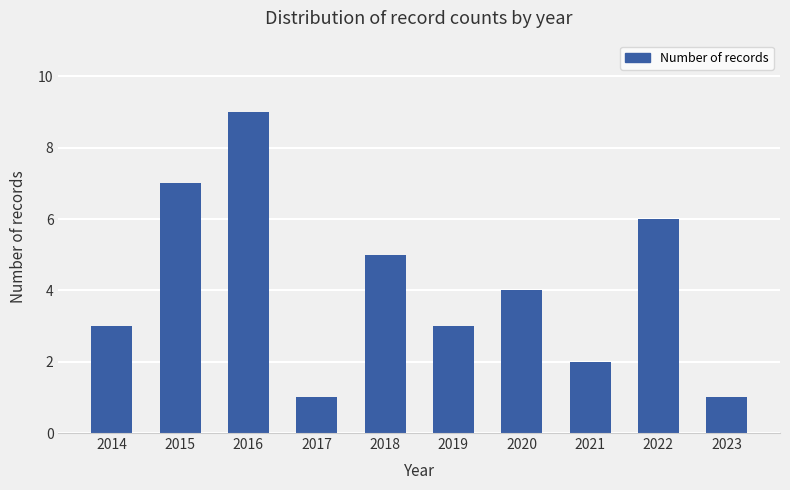

What is the sum of the values at 2018 and 2017?

6